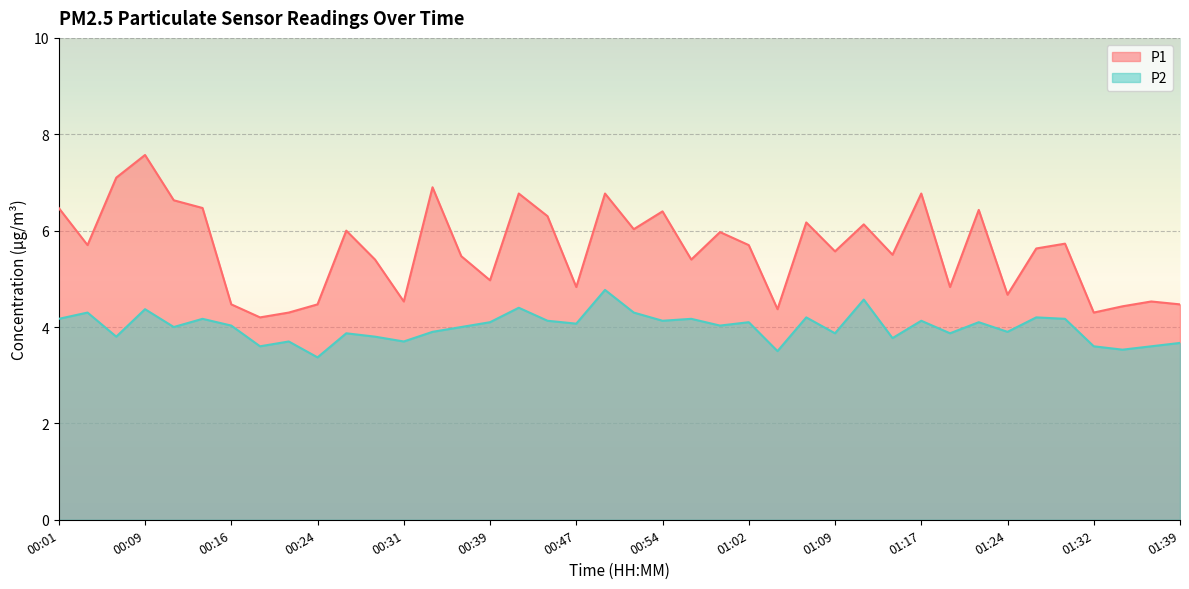

At which category is the sum across all series the highest?

00:09